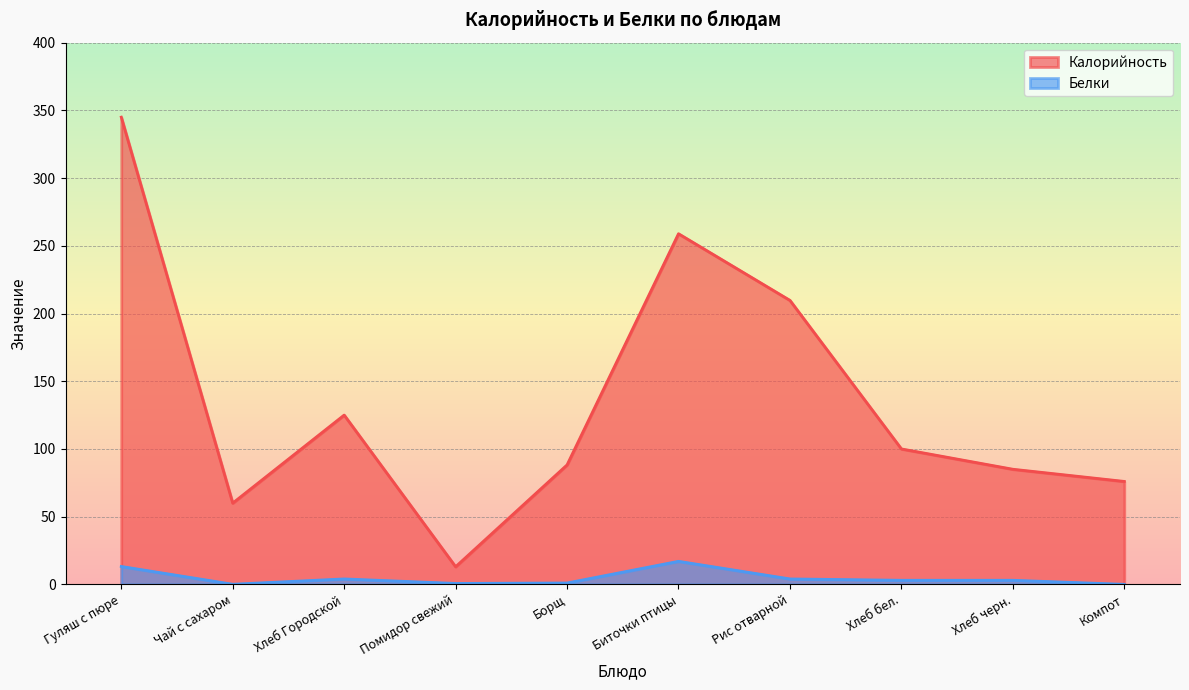

True or false: Калорийность and Белки cross at least once.

False